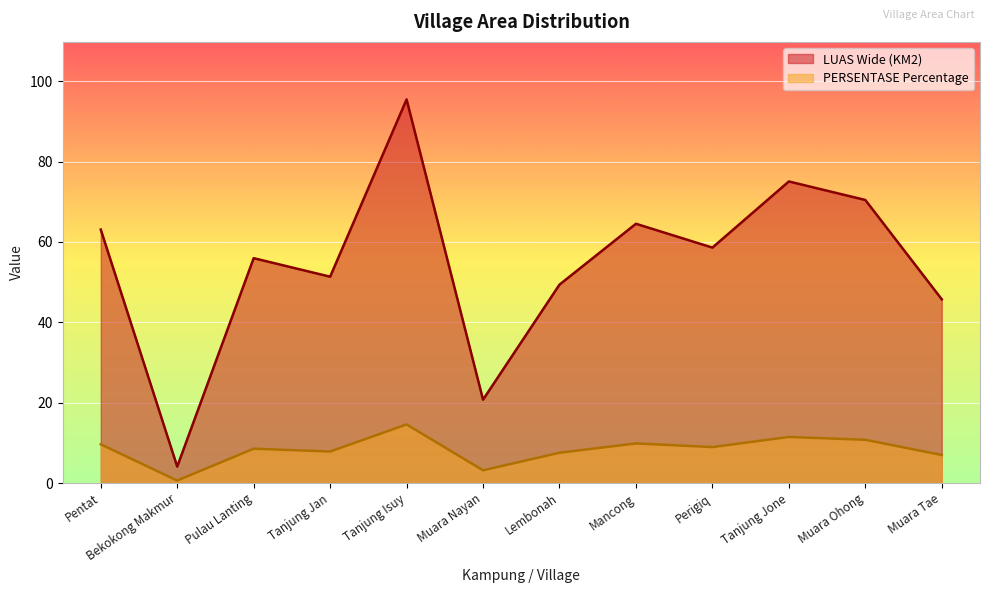

True or false: PERSENTASE Percentage has a value of 4.2 at Muara Tae.

False